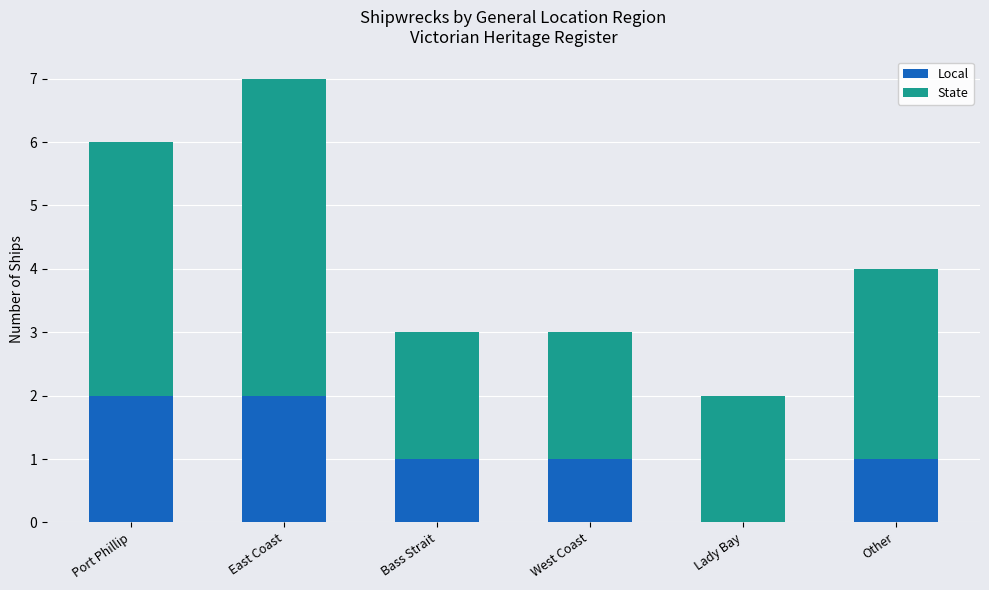

Is it true that Local equals 2 at Port Phillip?

True